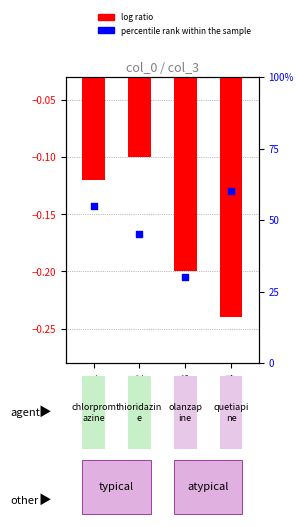

What is the total value across all series at col_0=2?

0.3